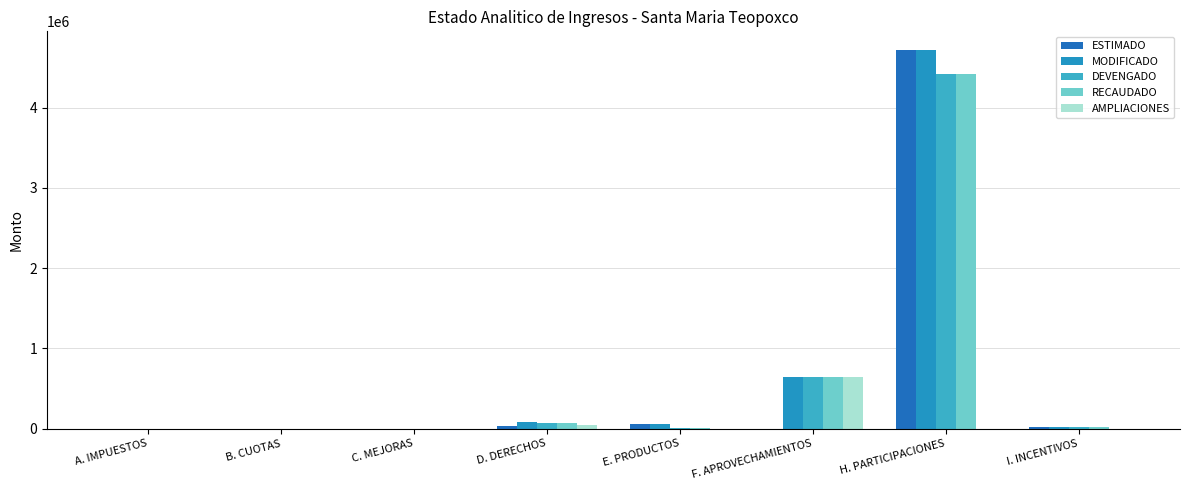

At which category does the chart reach its peak across all series?

H. PARTICIPACIONES